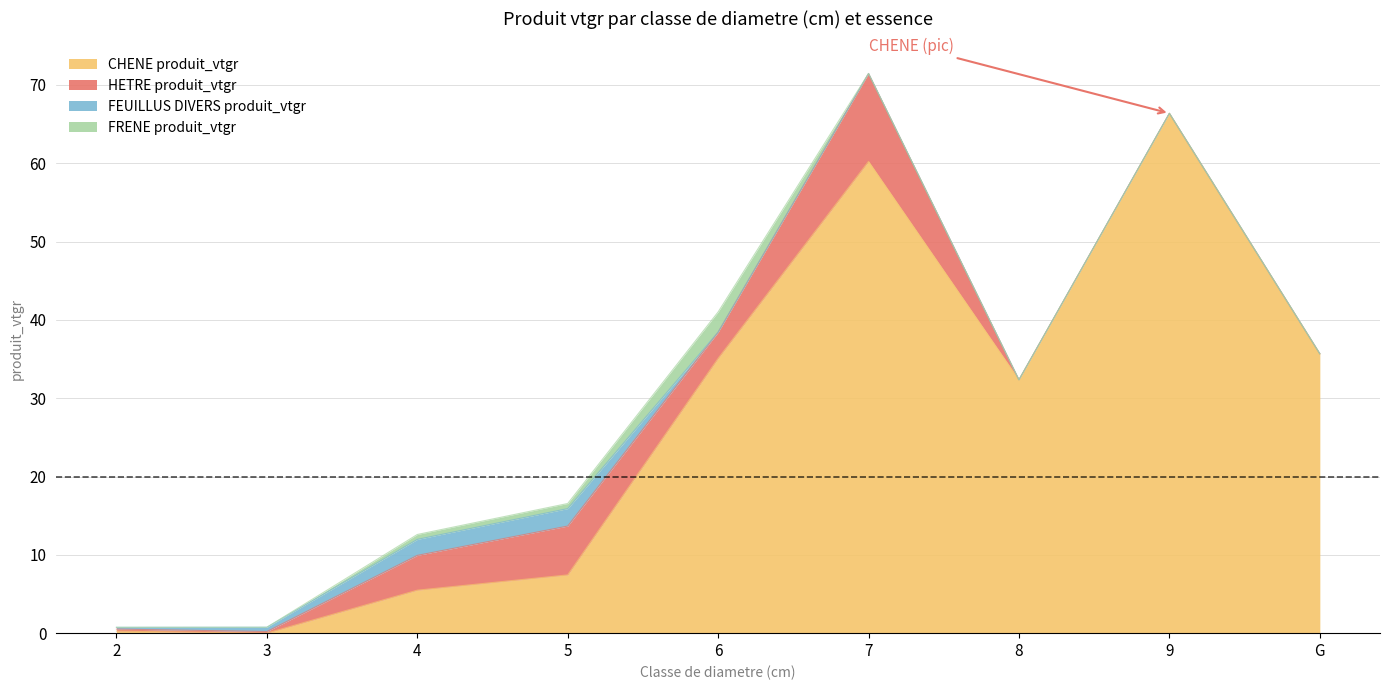

Is it true that HETRE produit_vtgr equals 0.0 at 9?

True